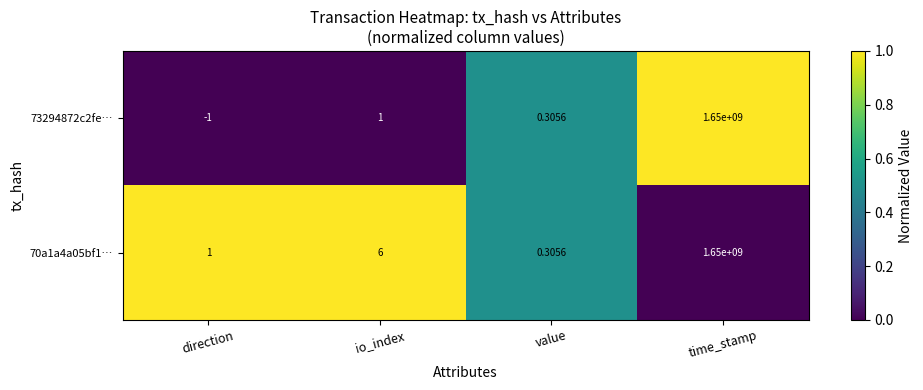

At which category is the sum across all series the highest?

time_stamp